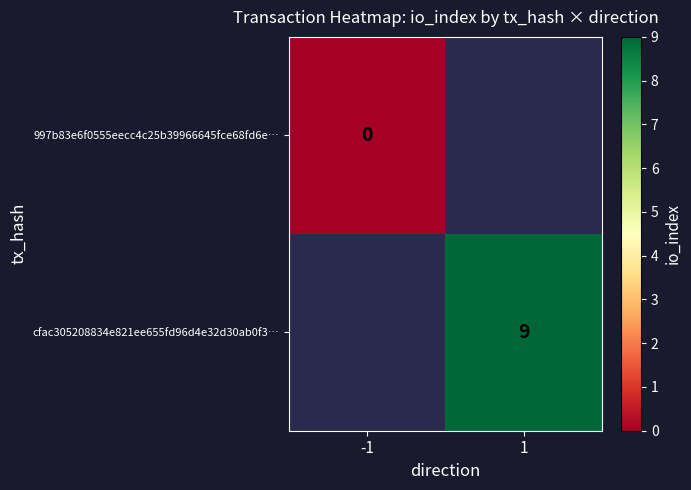

True or false: cfac305208834e821ee655fd96d4e32d30ab0f3… has a value of 15.8 at 1.

False